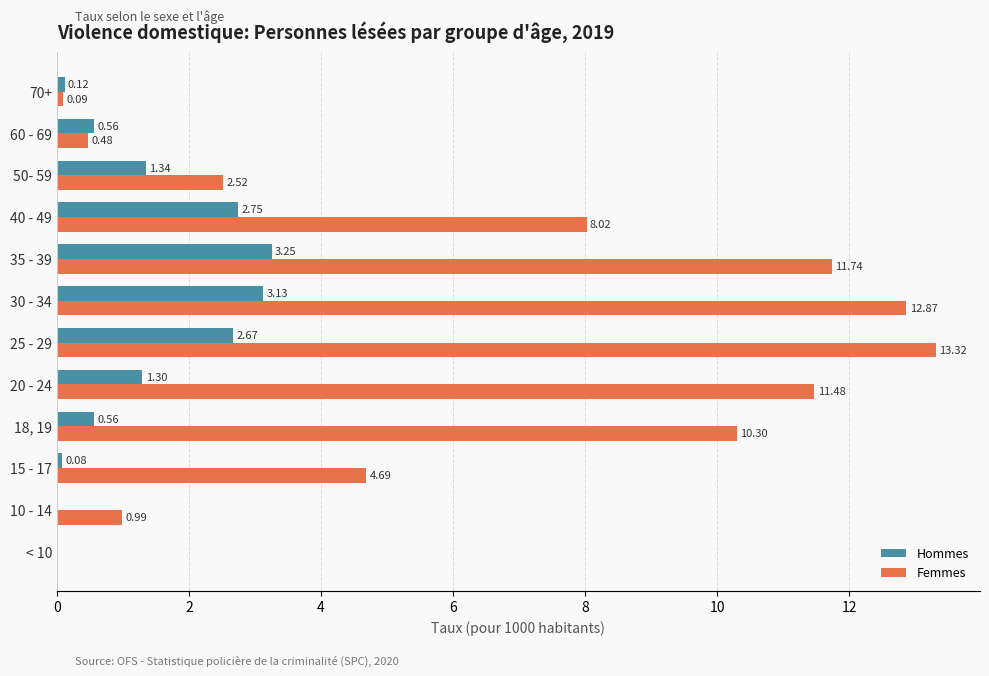

Is the value of Femmes at 50- 59 greater than the value of Hommes at 18, 19?

Yes